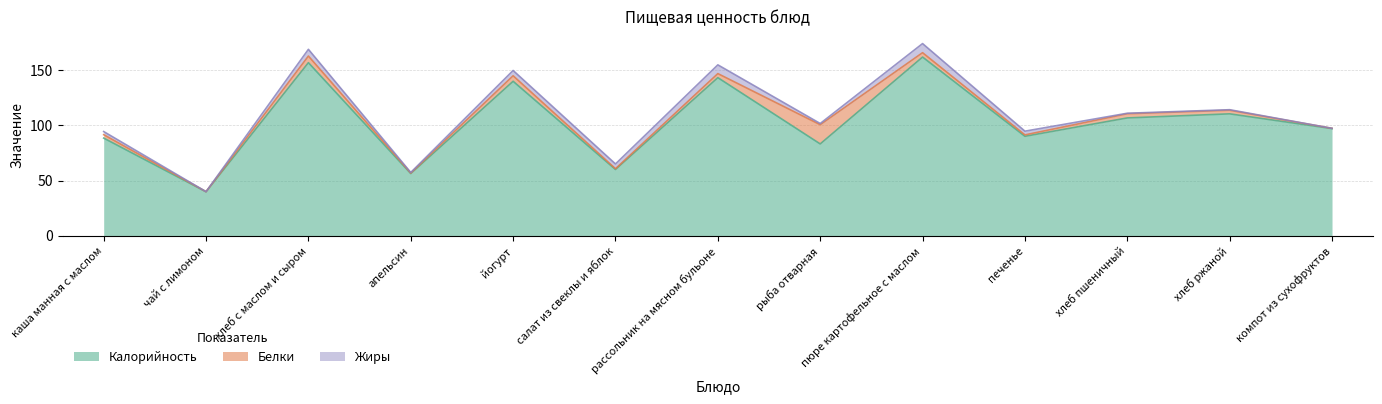

Which series has the widest spread of values?

Калорийность